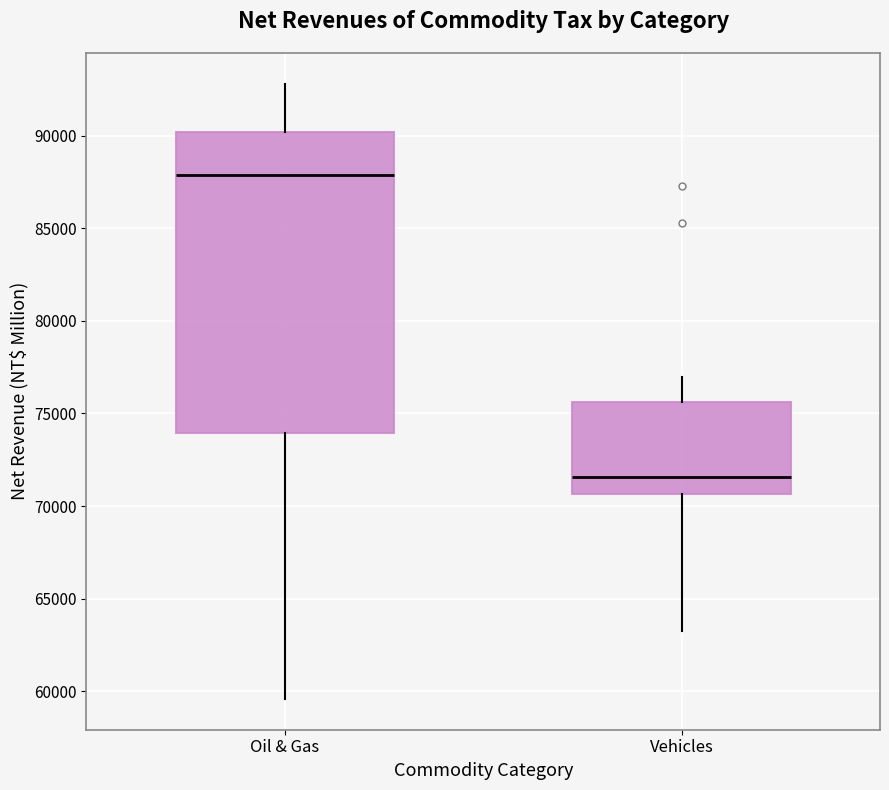

Where does the upper whisker of the box for Oil & Gas end on the y-axis? The values are not printed on the chart, so give them approximately, as read against the axis.

93000